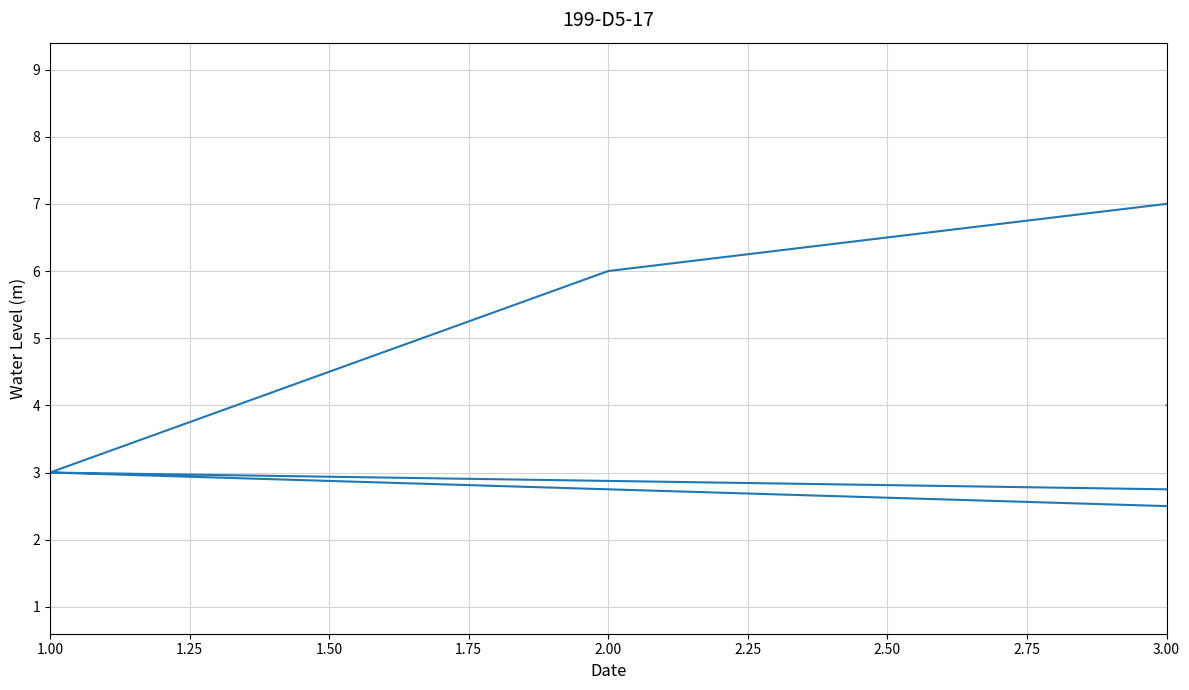

Between 1.75 and 1.00, which is larger?

1.00